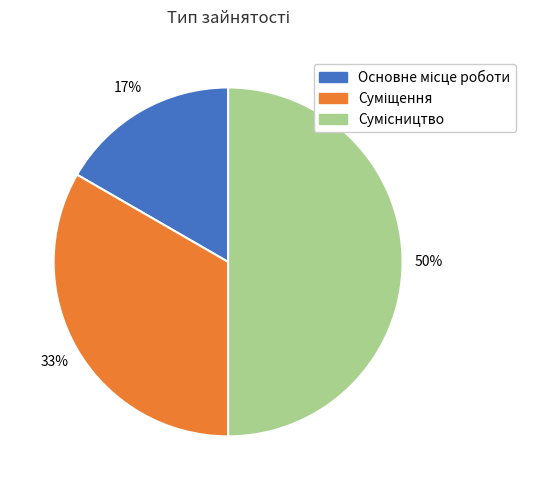

To the nearest percent, what is the difference between the largest and smallest slice percentages?

33%